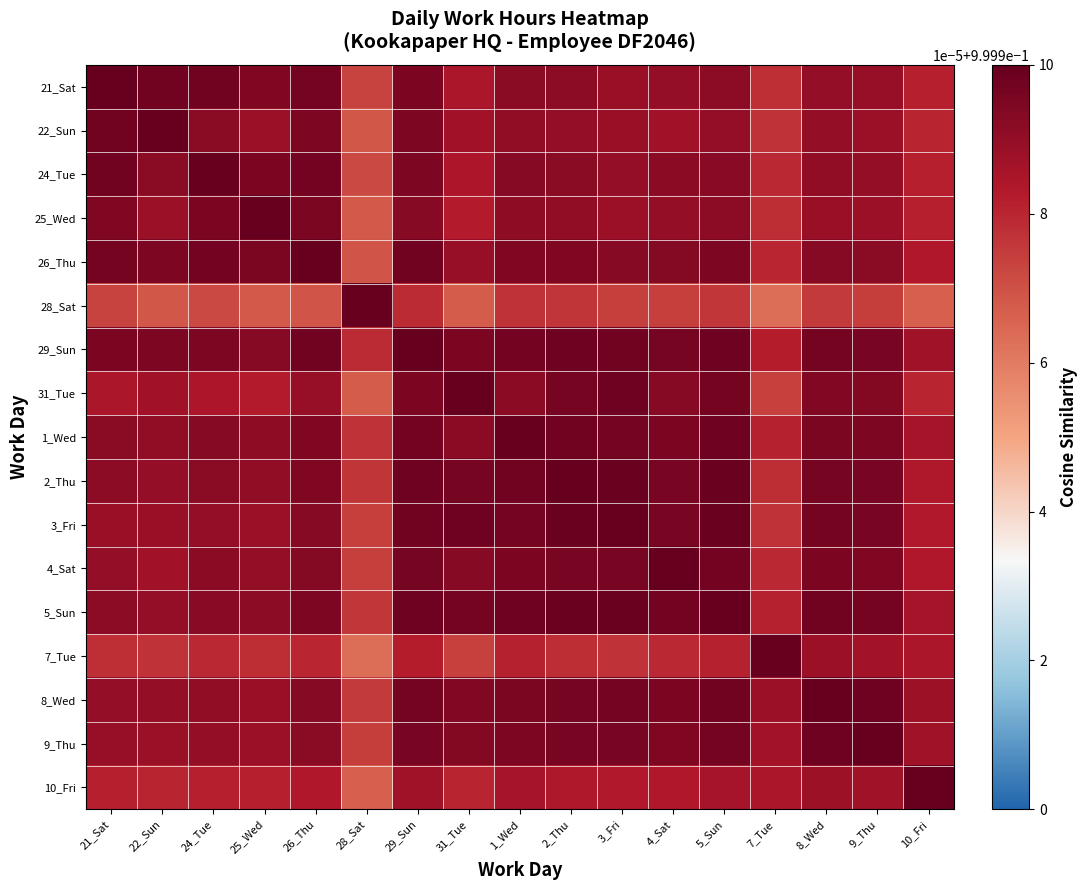

Which has a higher value, 3_Fri or 24_Tue?

24_Tue